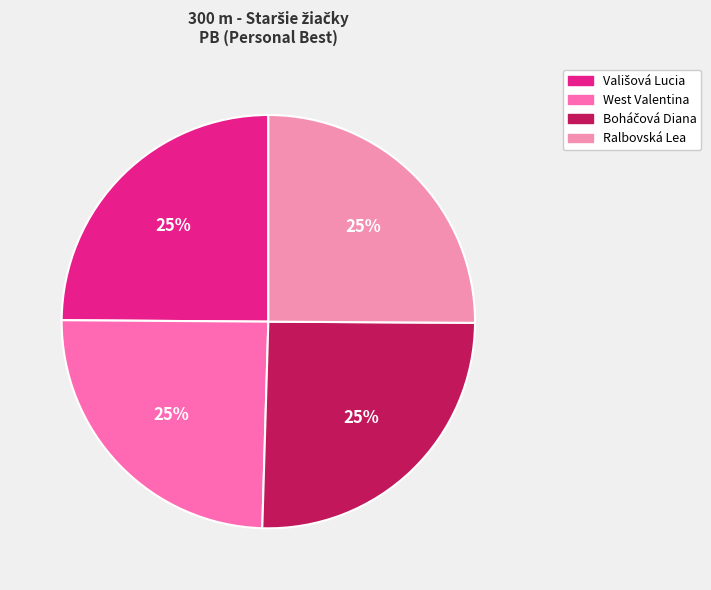

True or false: Boháčová Diana accounts for 35% of the total.

False